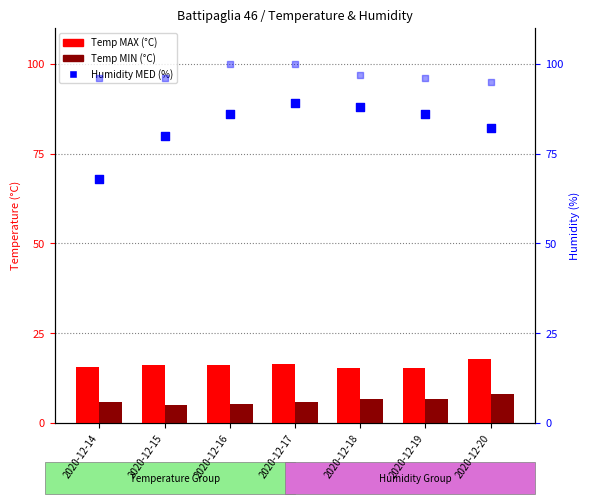

Which series contains the highest Y value?

Humidity MAX (%)